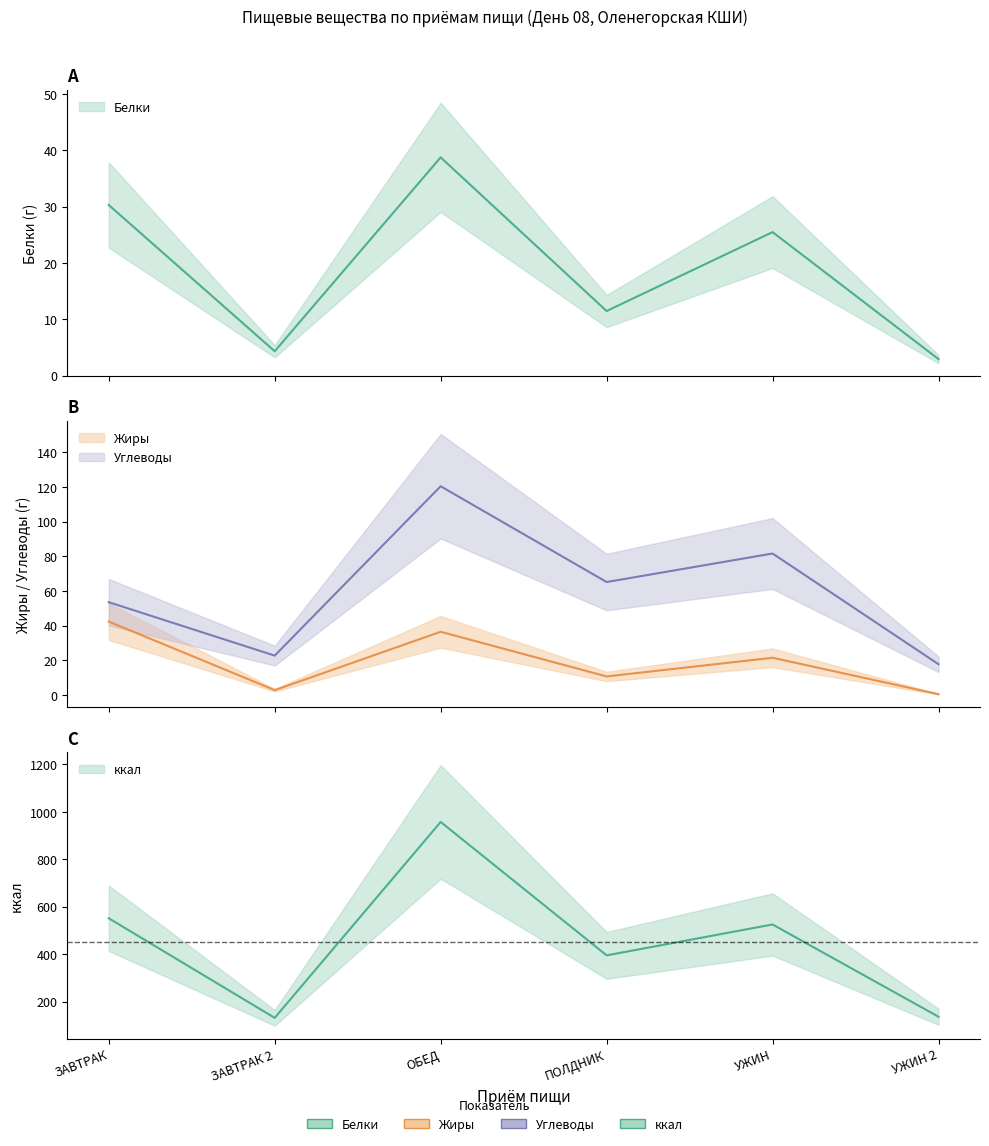

How many interior local valleys does the Белки series have?

2